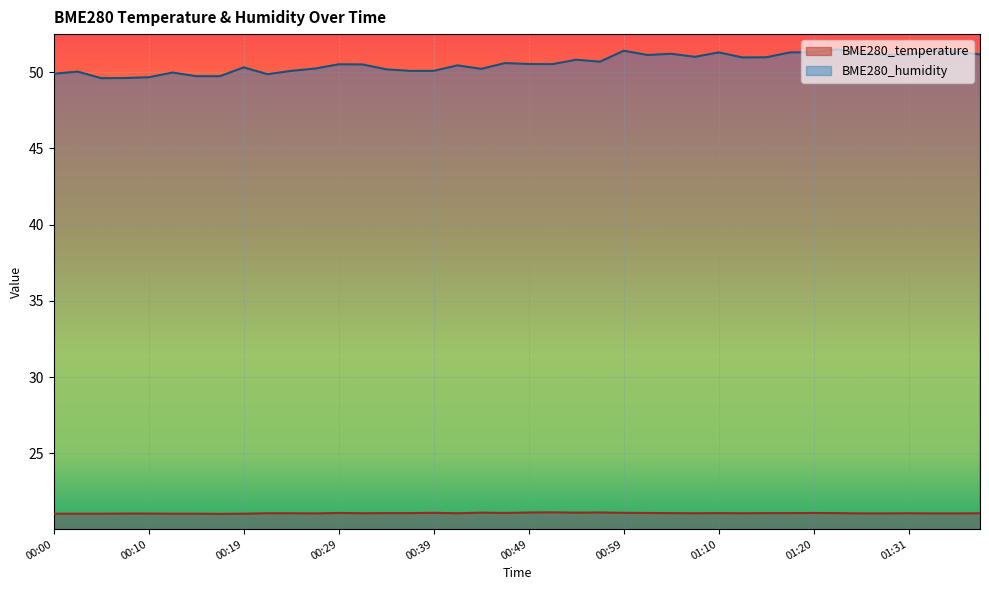

What are all the series names shown in the legend?

BME280_temperature, BME280_humidity